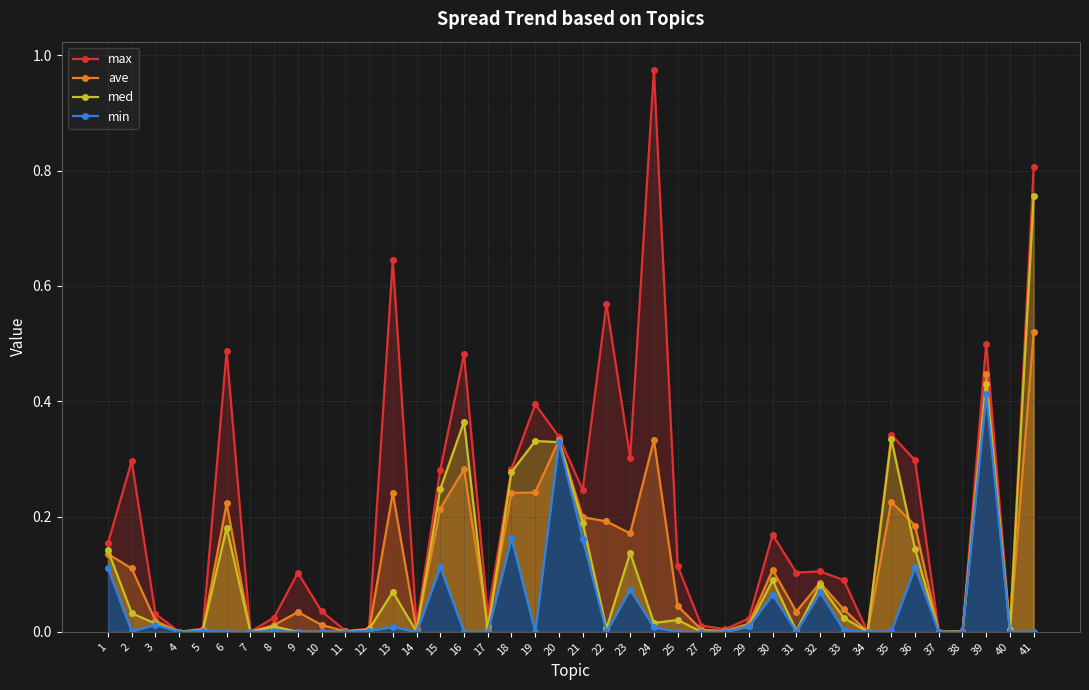

Count the number of data series in this chart.

4